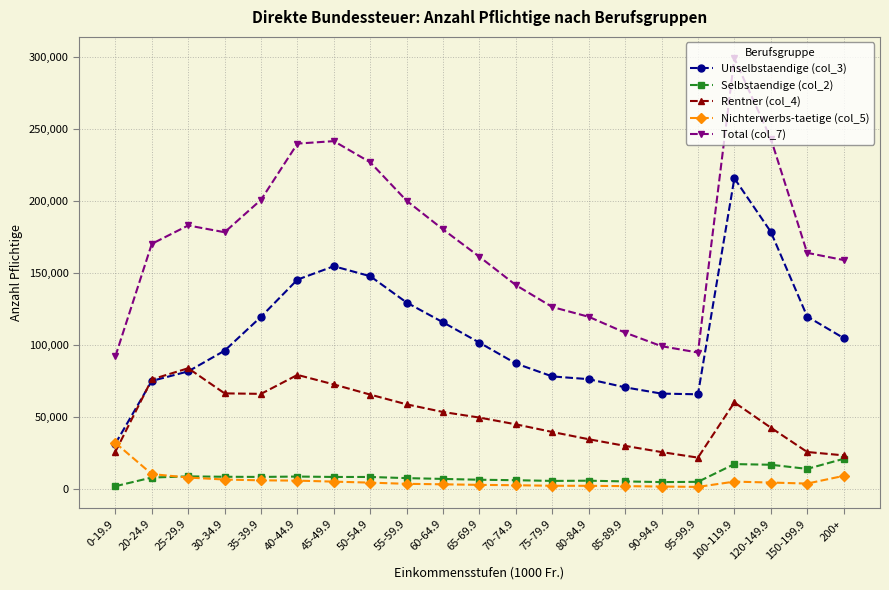

True or false: Total (col_7) and Rentner (col_4) cross at least once.

False